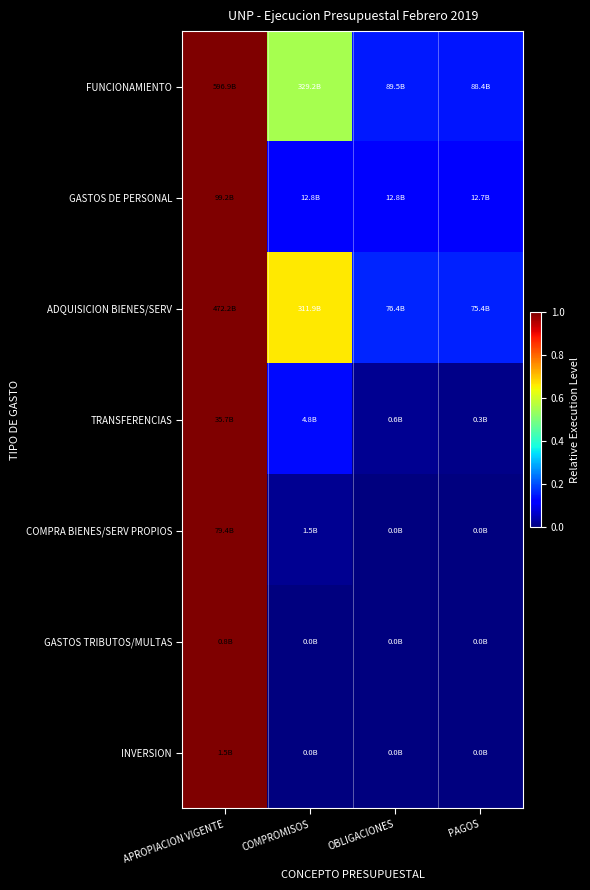

How many categories are shown in the chart?

4